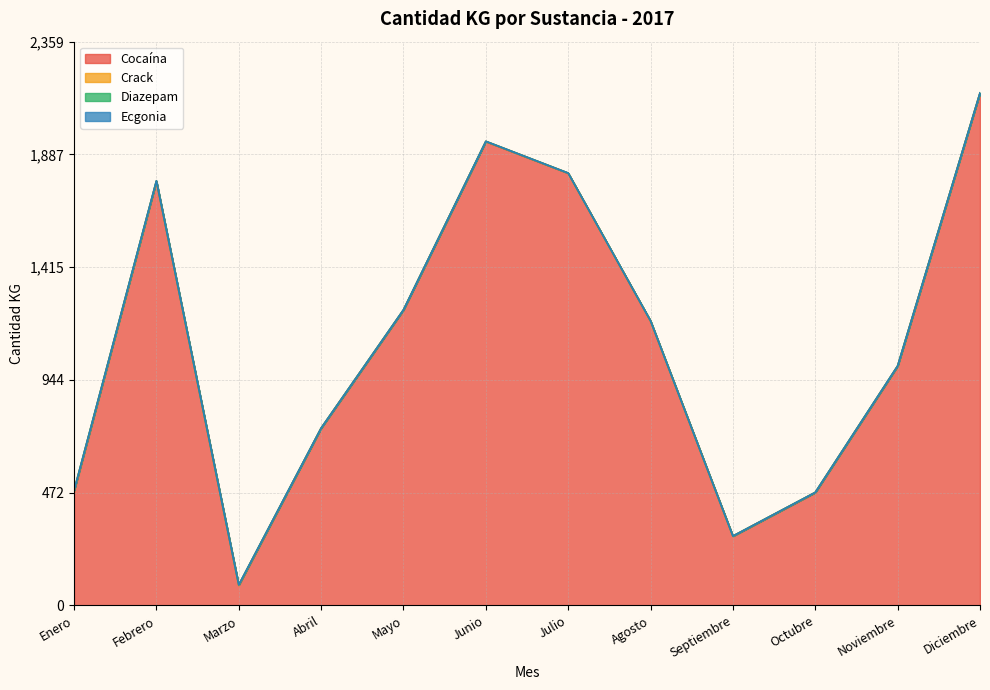

How many values in the Ecgonia series exceed 0?

1